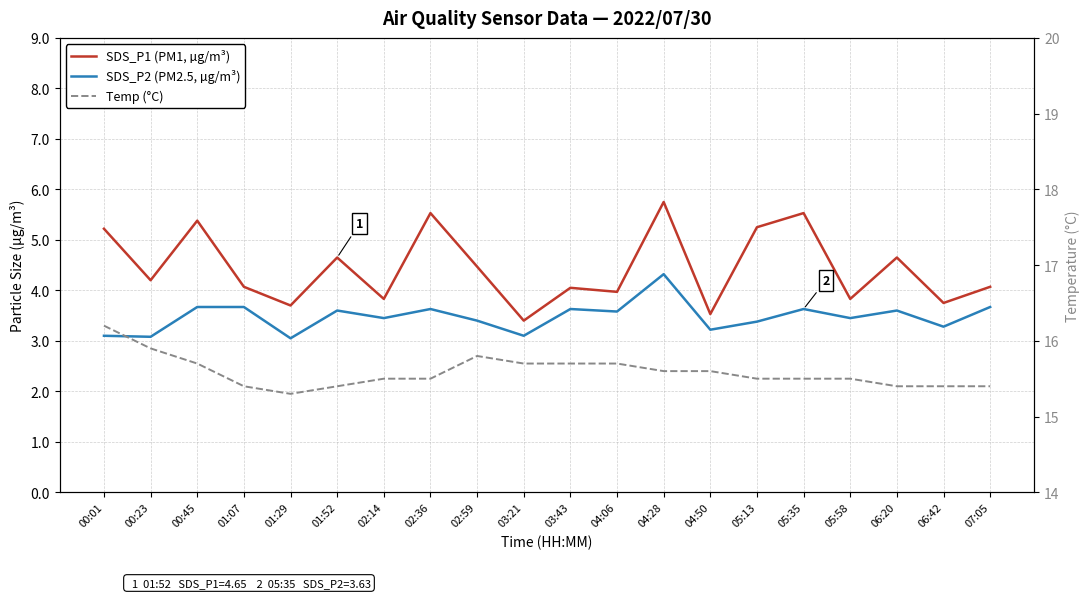

What is the sum of all SDS_P2 (PM2.5, µg/m³) values?

69.5